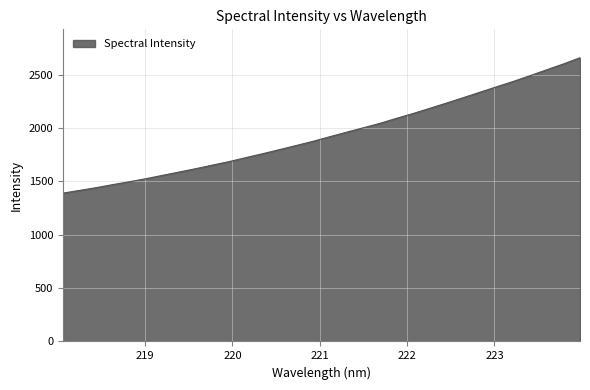

What is the difference between the maximum and minimum values?

1268.8